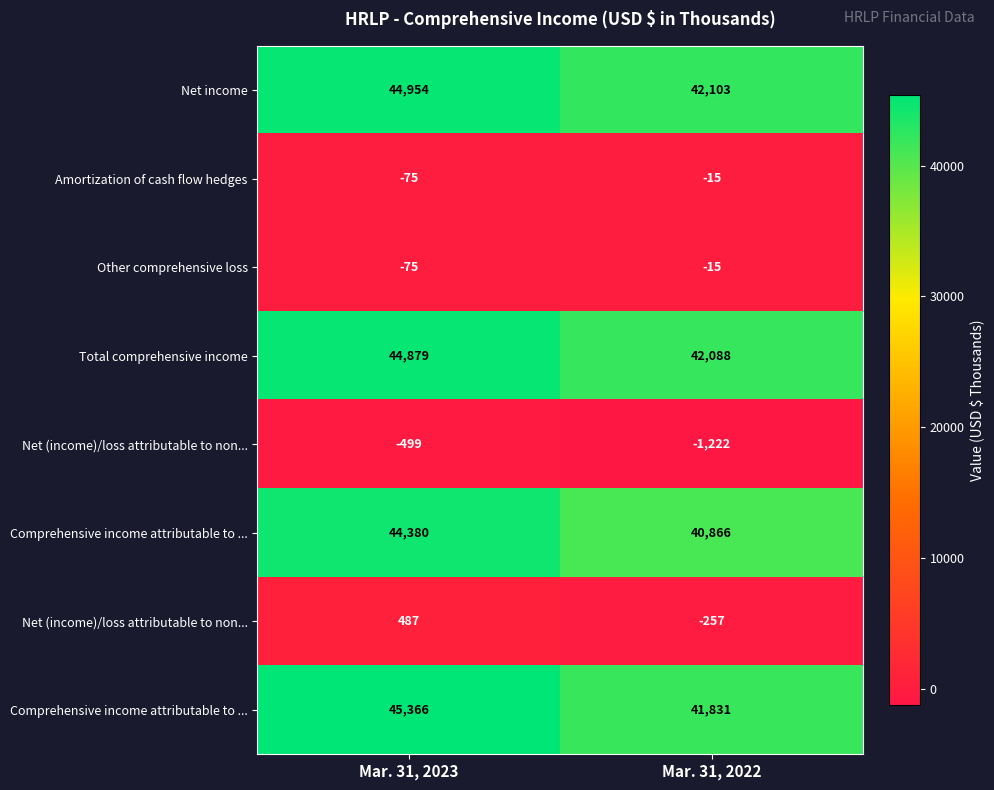

How many distinct data groups are displayed?

8